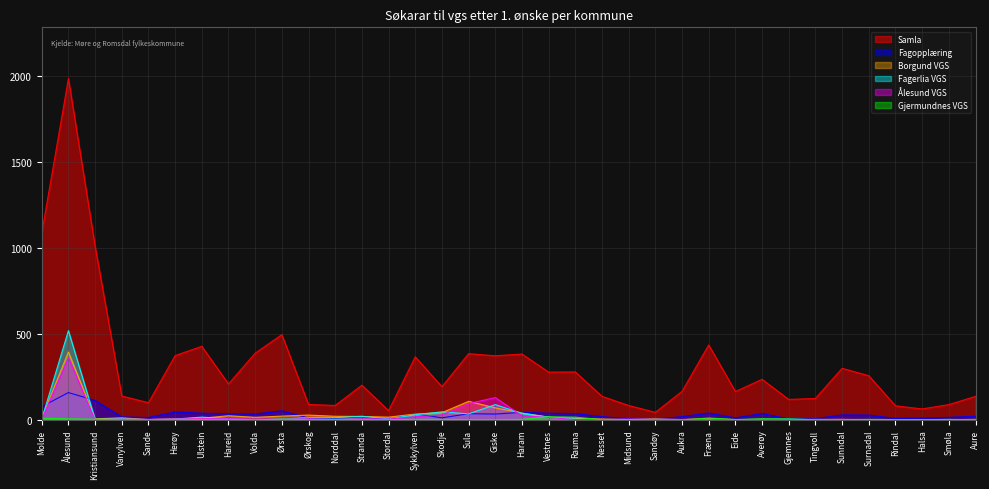

How many interior local valleys does the Ålesund VGS series have?

9